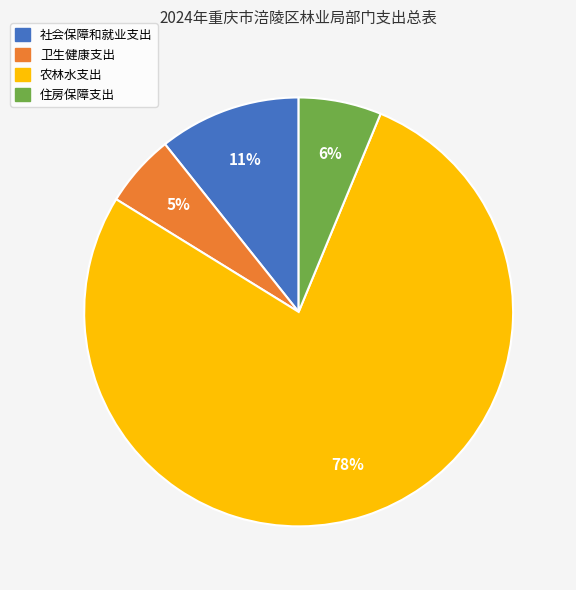

How many segments does this pie chart have?

4